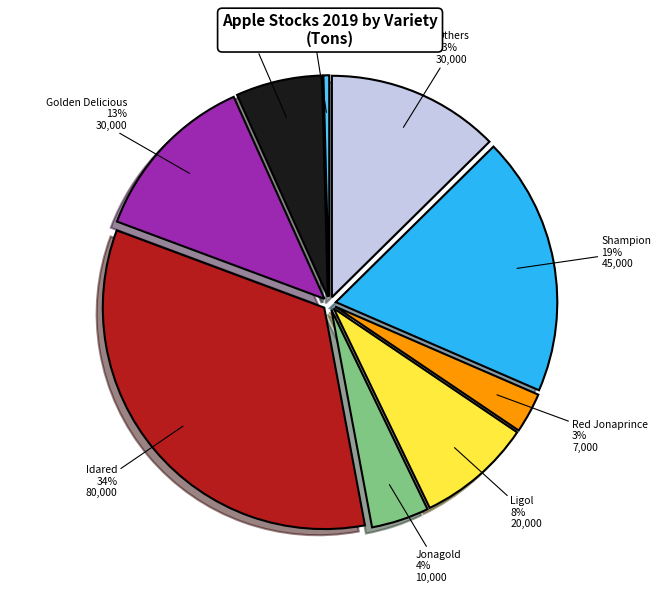

Is there any slice that represents more than half of the pie?

No